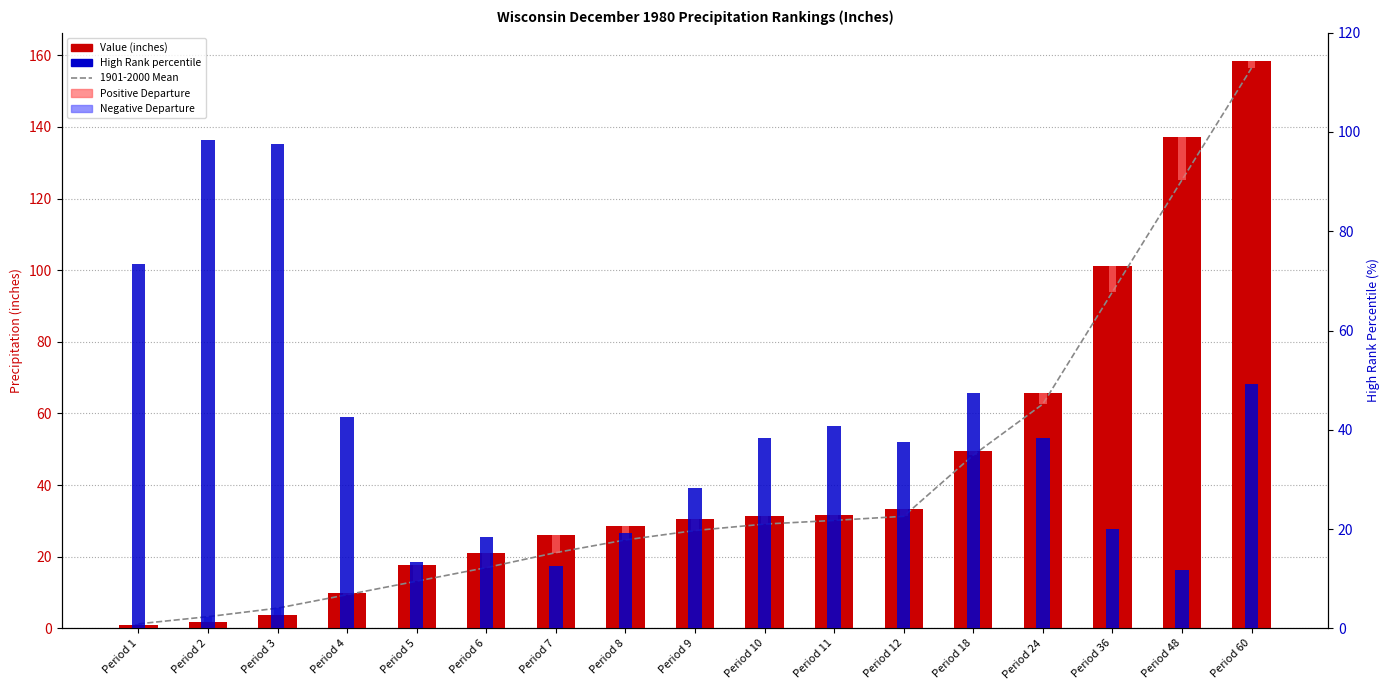

Are the bars horizontal?

No